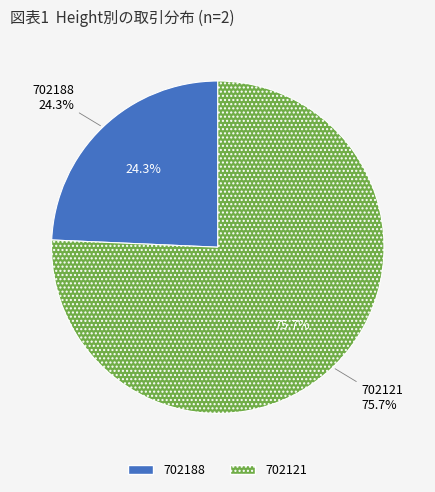

To the nearest percent, what portion does 702188 represent?

24%